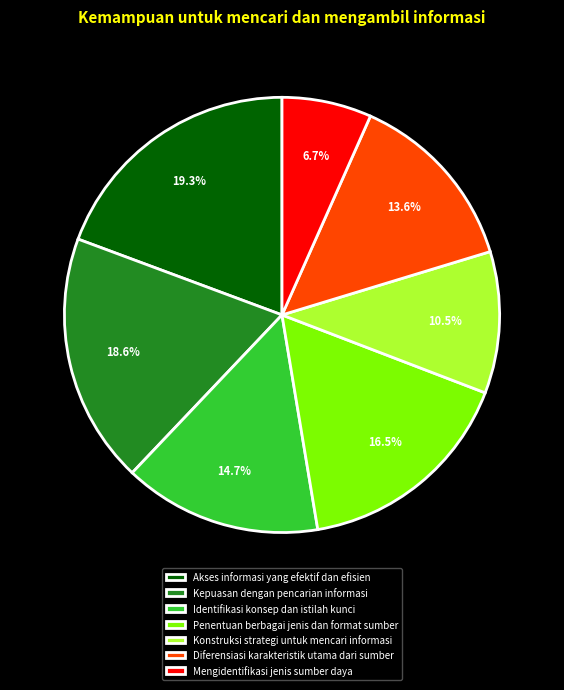

Combined, what portion of the pie is Mengidentifikasi jenis sumber daya and Akses informasi yang efektif dan efisien?

26.0%